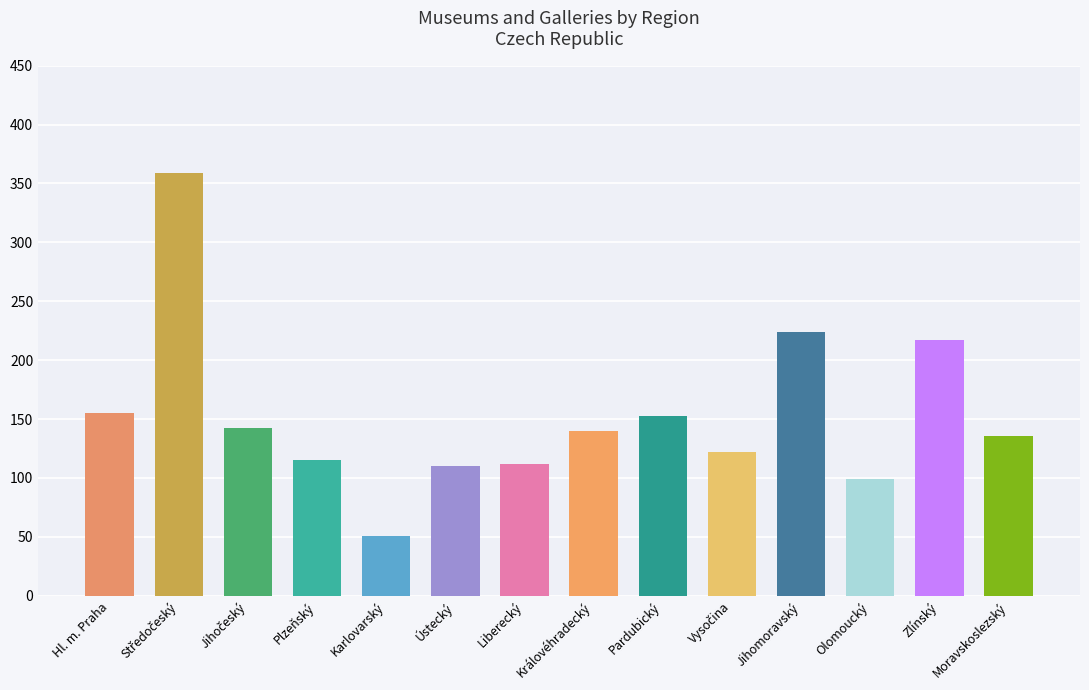

Is it true that Expozice equals 53 at Vysočina?

False